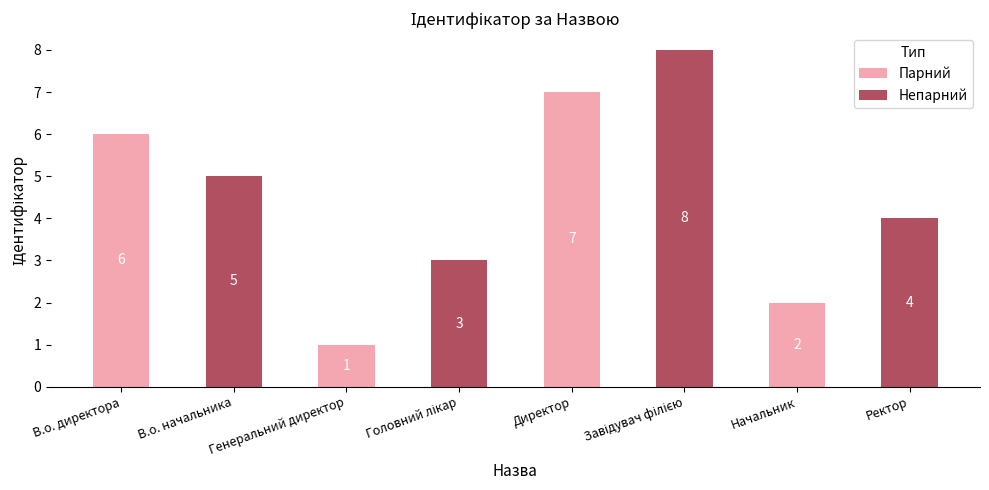

What is the sum of all values?

36